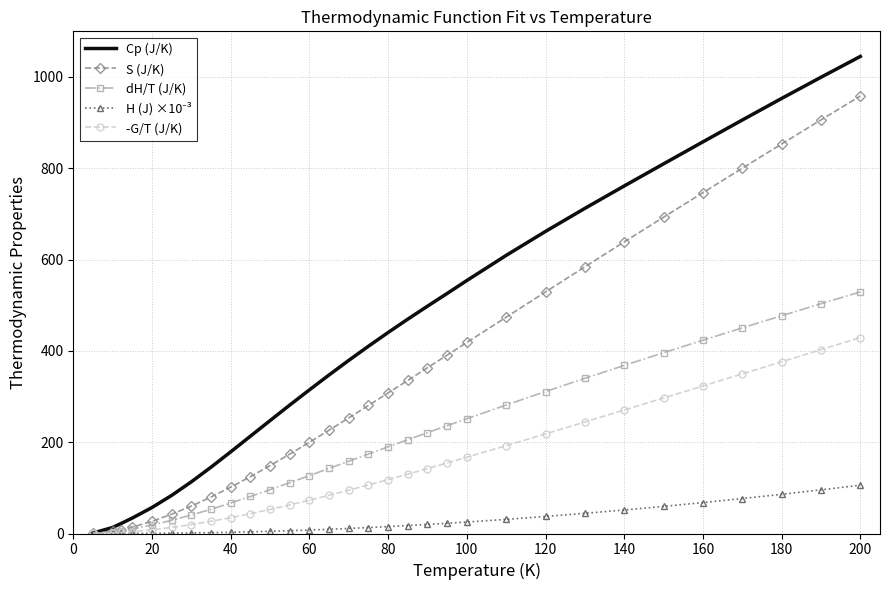

What is the maximum value shown in the chart?

1045.0